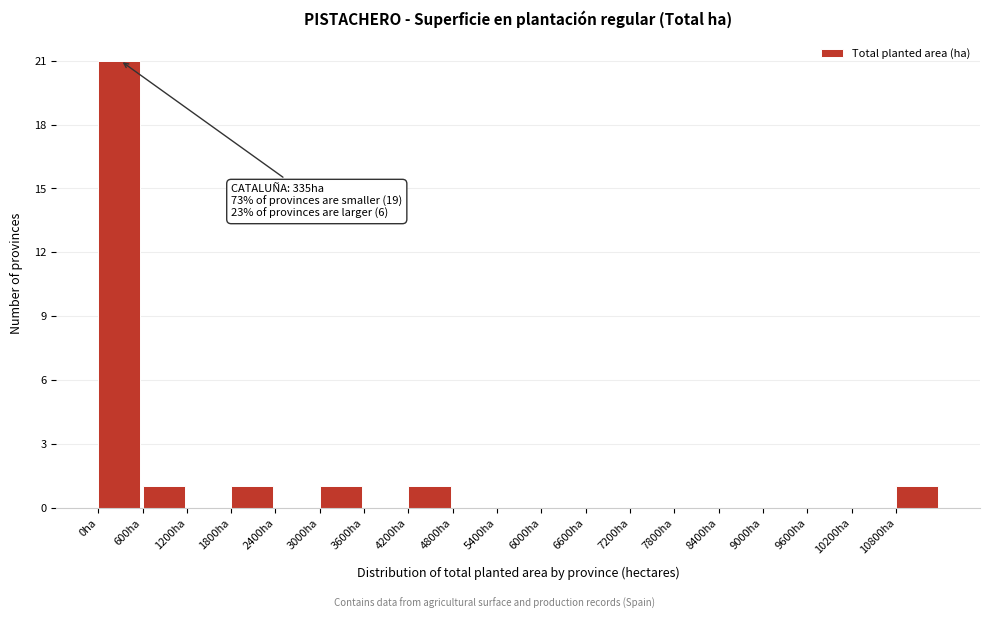

Over which range of the x-axis is the bar tallest?

0 to 600